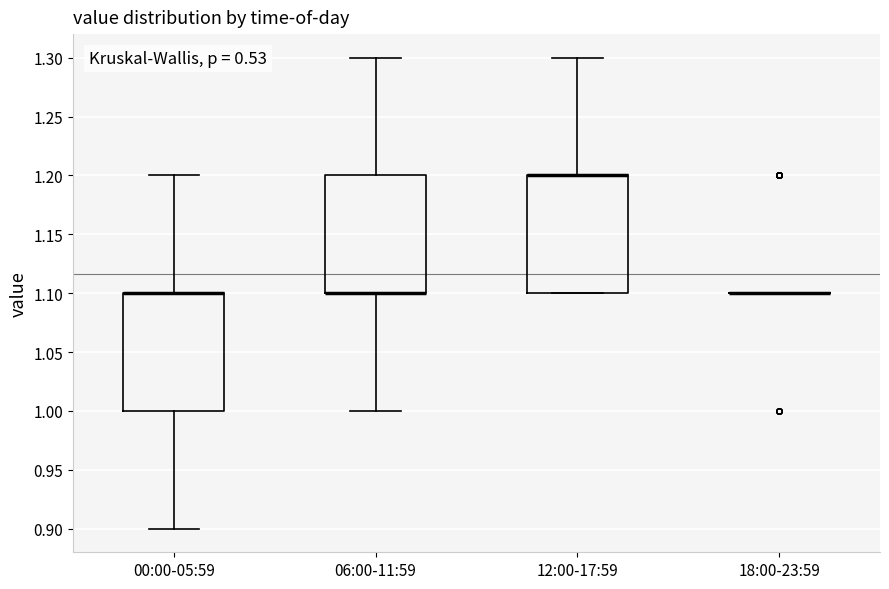

Where is the lower edge of the box for 12:00-17:59 on the y-axis? The values are not printed on the chart, so give them approximately, as read against the axis.

1.1